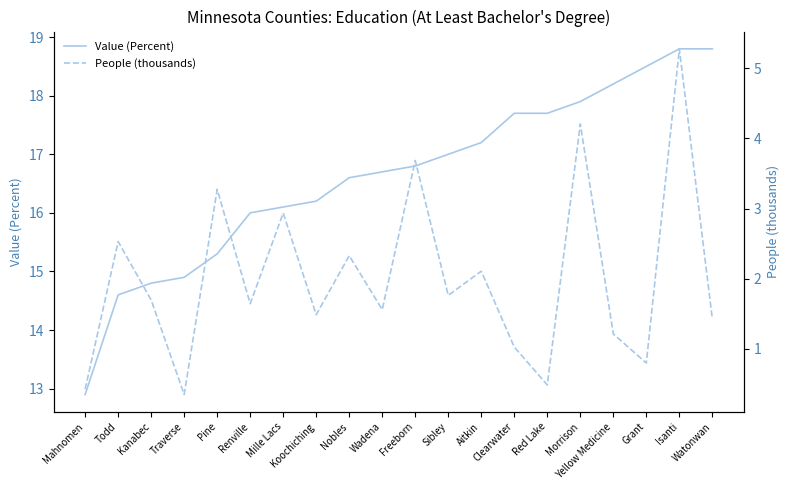

What is the difference between the maximum and minimum values in the People (thousands) series?

4.9